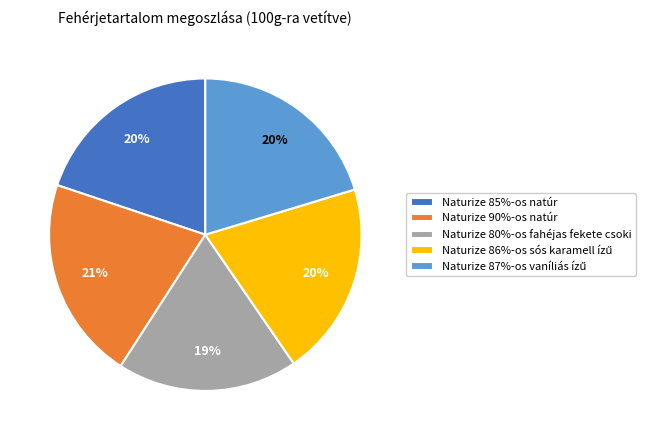

The Naturize 80%-os fahéjas fekete csoki slice represents 19% of the pie. True or false?

True